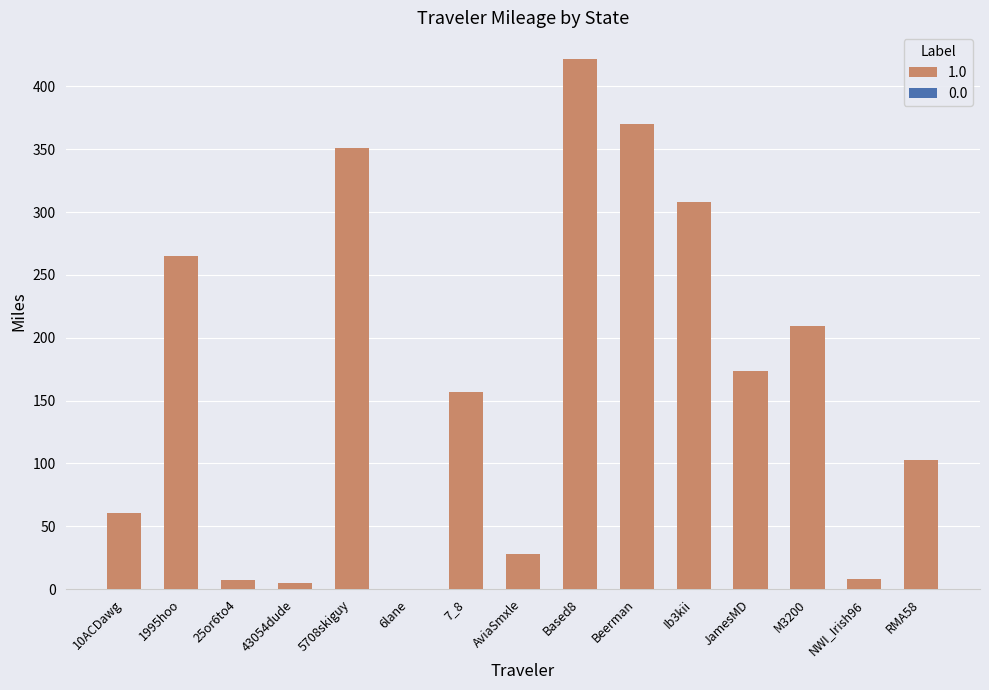

True or false: the data shows 103.0 at RMA58.

True